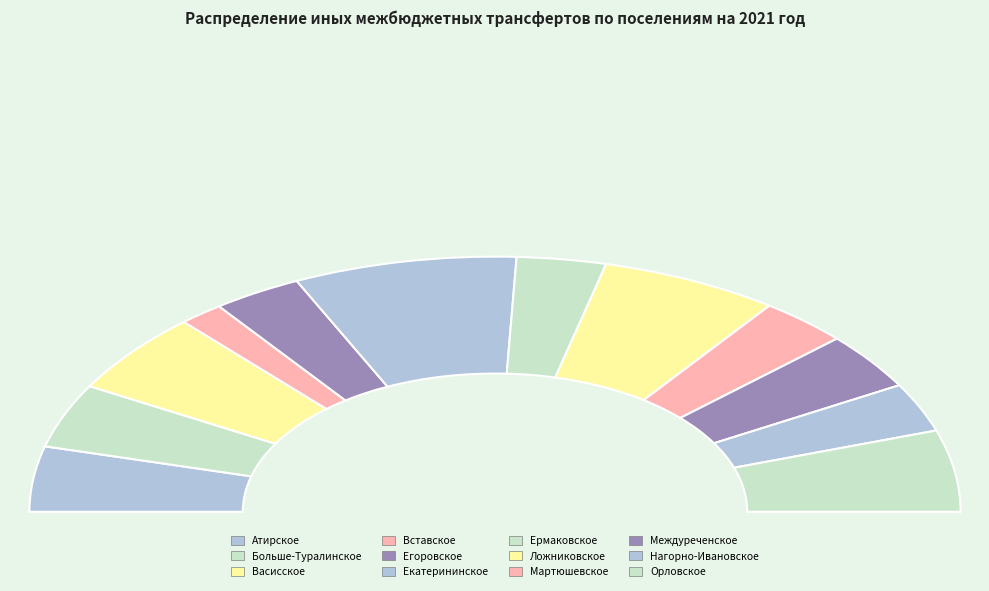

What is the ratio of the value at Ложниковское сельское поселение to the value at Вставское сельское поселение?

4.0